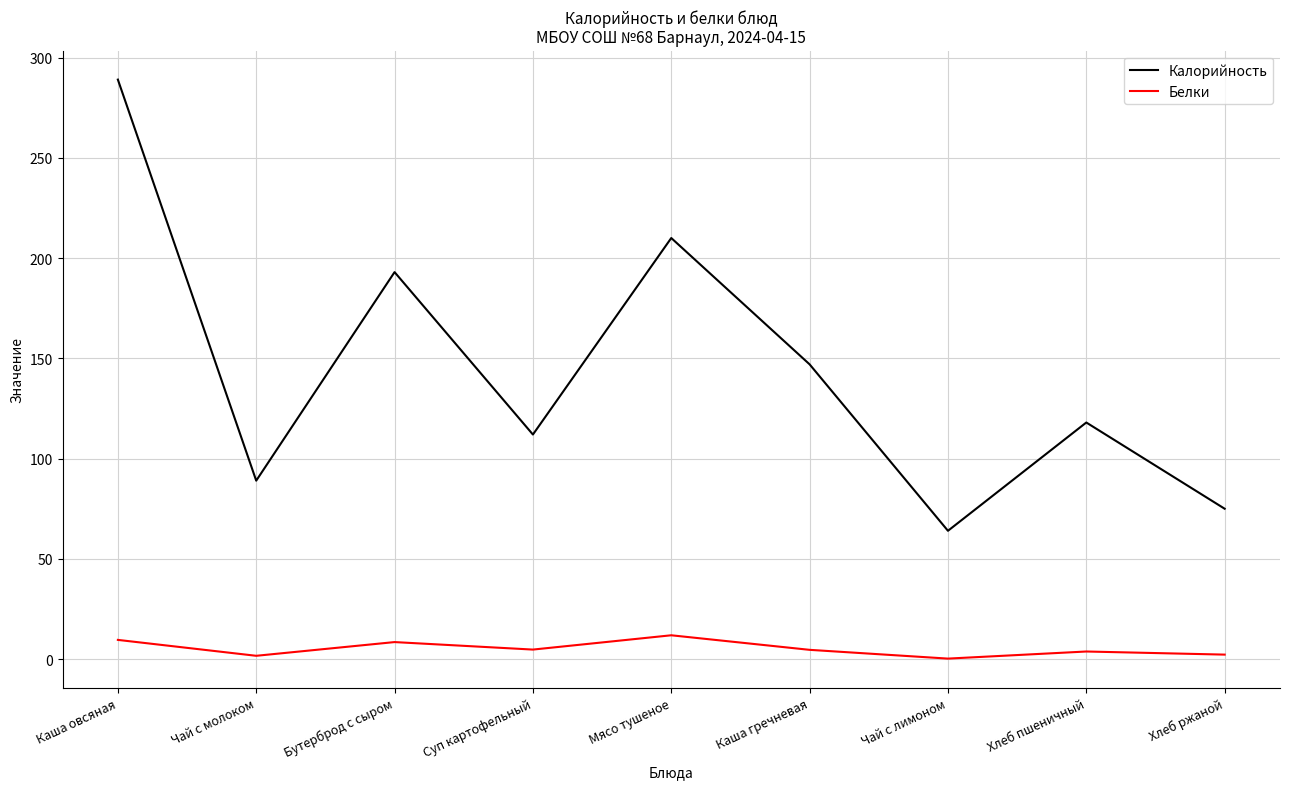

Is the value of Белки at Чай с лимоном greater than the value of Калорийность at Чай с молоком?

No